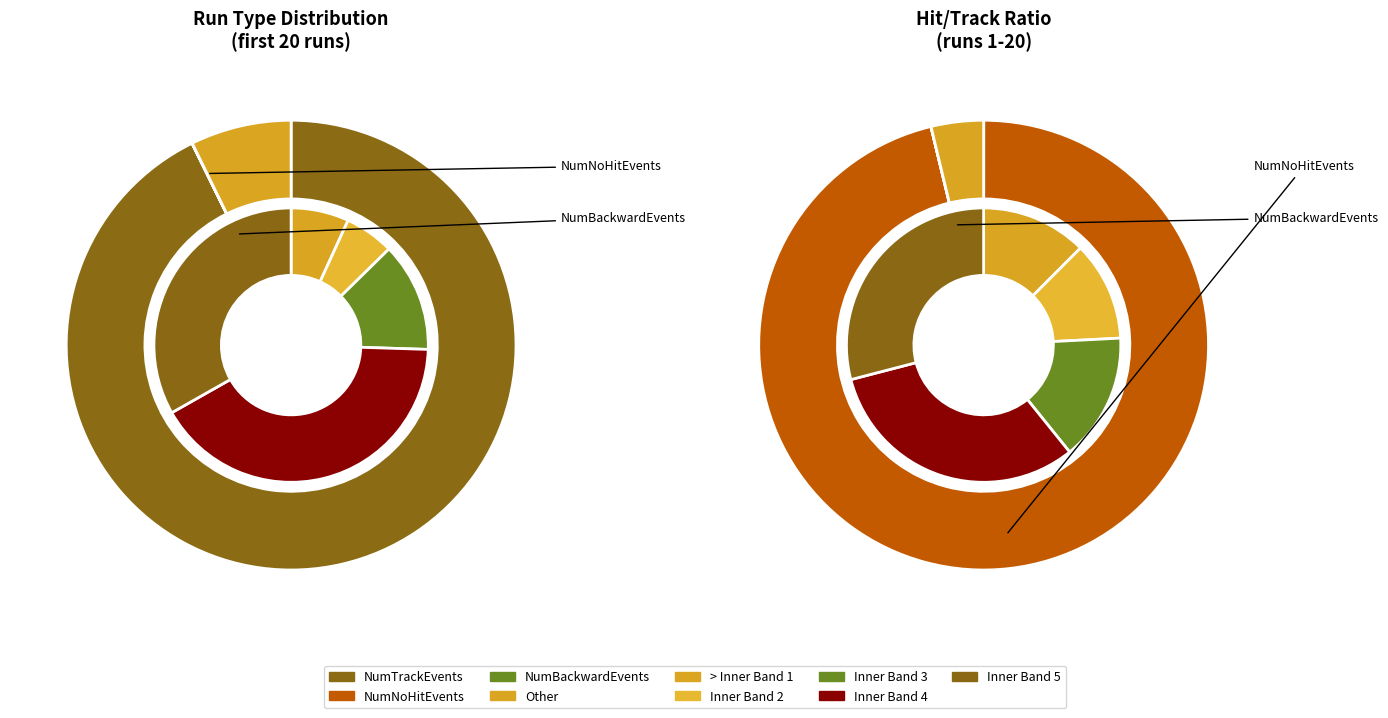

Does 3 account for over 50% of the chart?

No